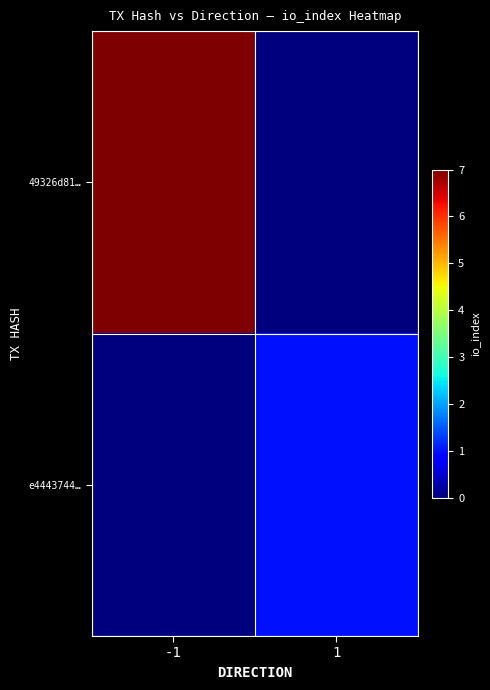

Which series has the widest spread of values?

49326d81…